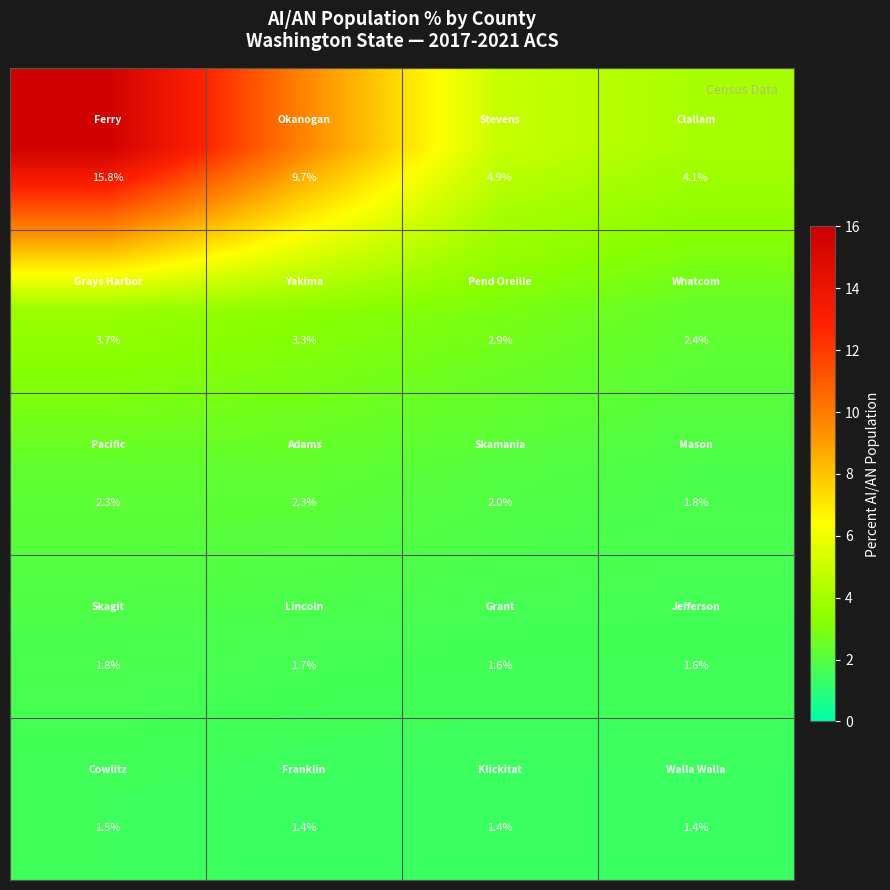

What is the greatest value displayed?

15.8